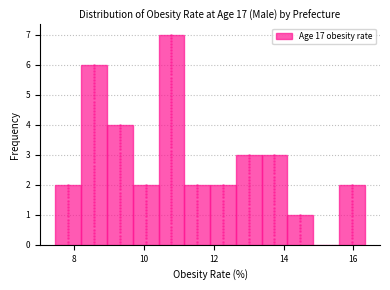

Read against the x-axis, roughly where is the centre of the tallest bar?

10.8